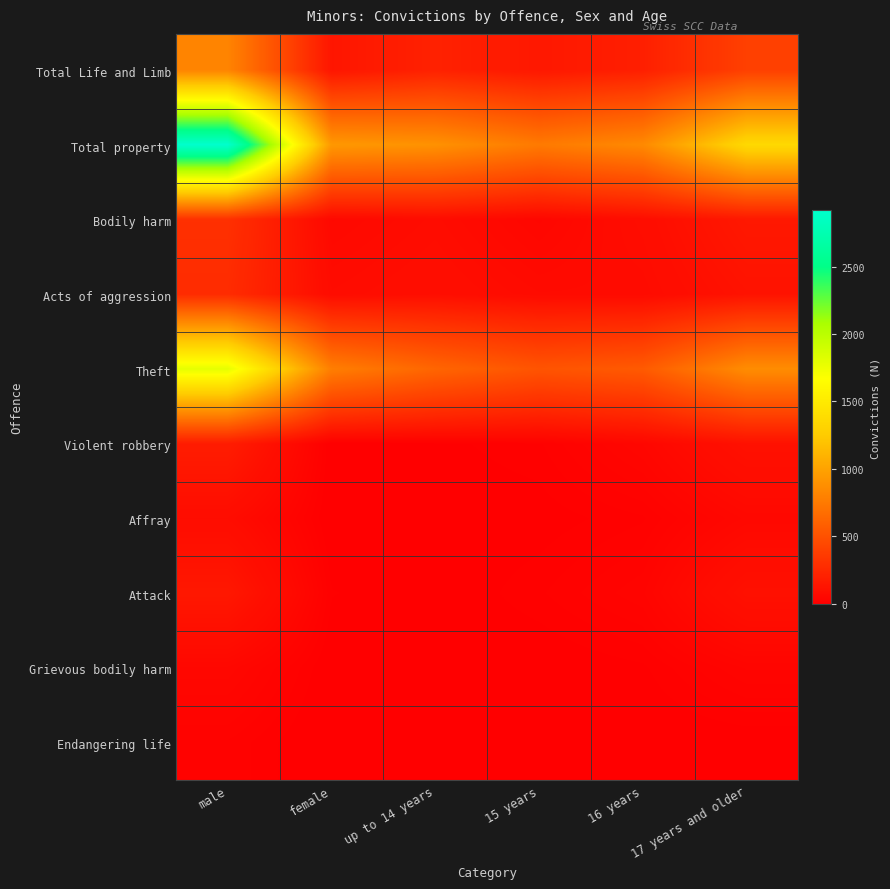

Which series has the largest total across all categories?

Total property